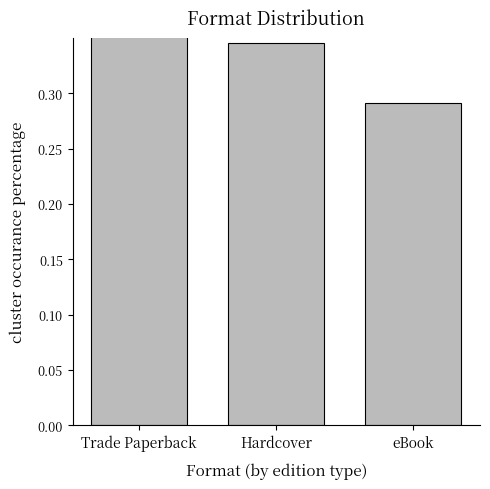

Are the bars grouped side by side (vs. stacked)?

No